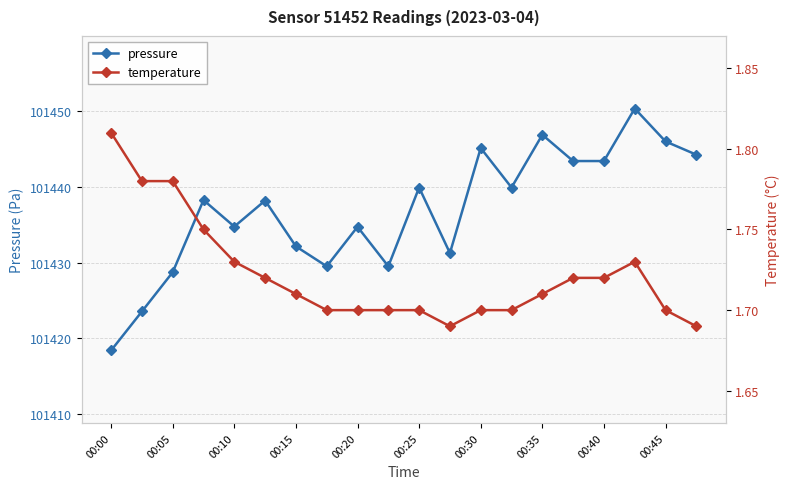

Which series has the largest total across all categories?

pressure